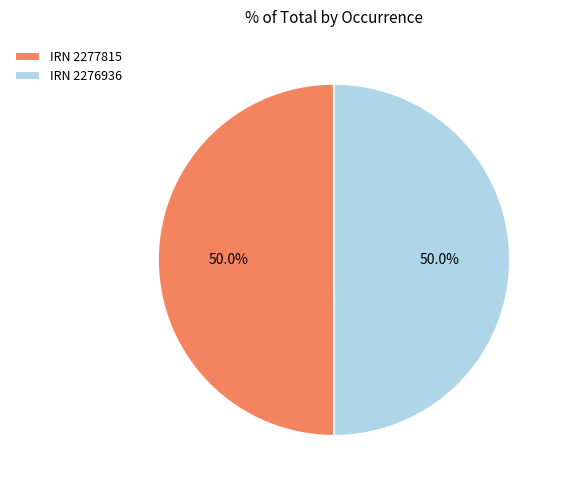

Approximately how many times larger is the value at IRN 2276936 compared to IRN 2277815?

1.0